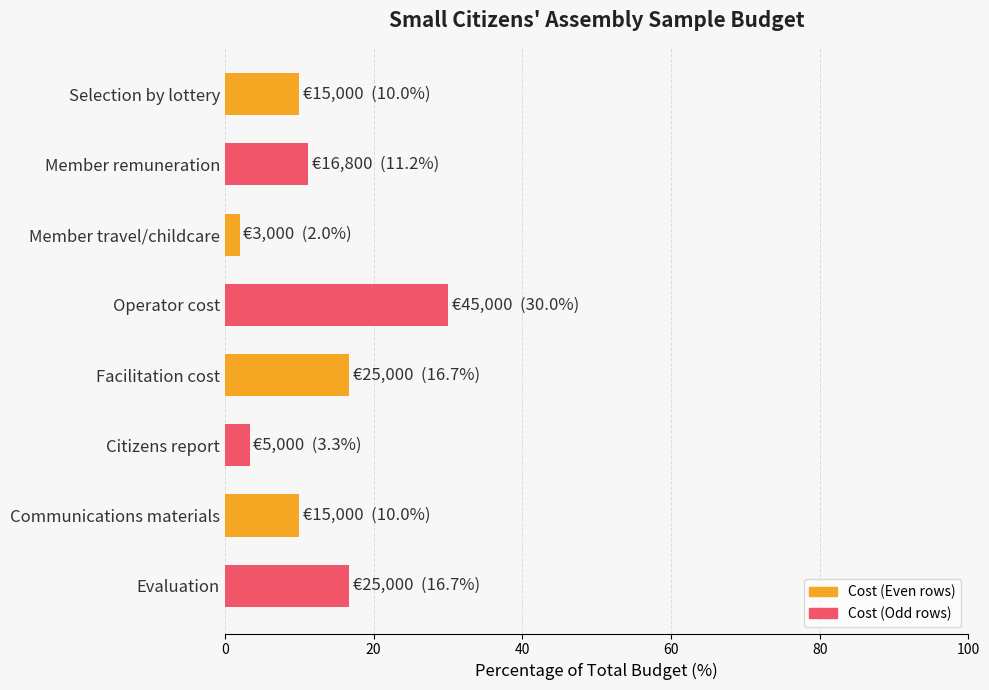

Is it true that the value at Communications materials is 15.6?

False